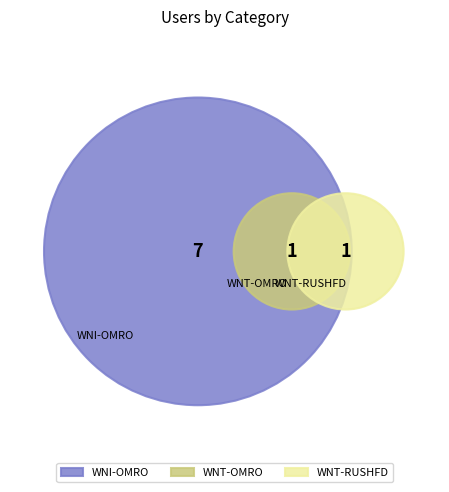

The WNT-RUSHFD slice represents 11% of the pie. True or false?

True